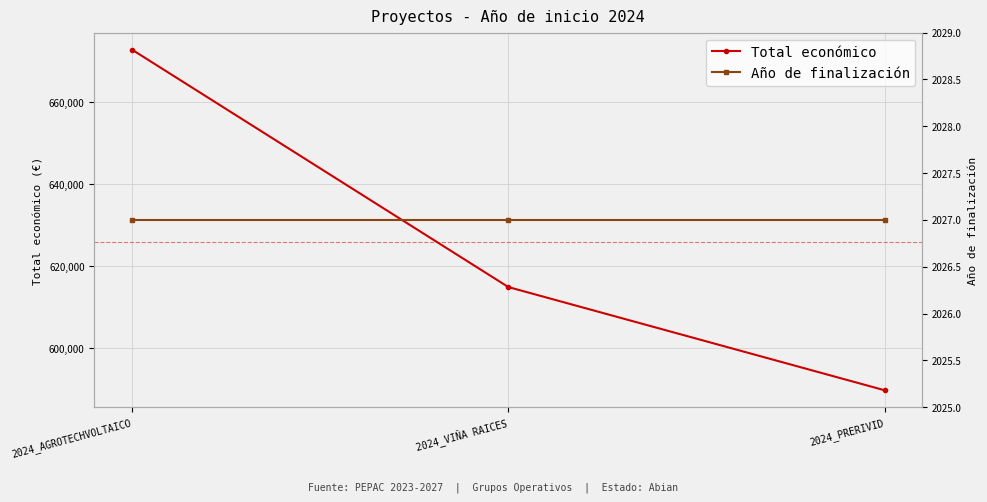

List the series in order of their overall mean, lowest first.

Año de finalización, Total económico